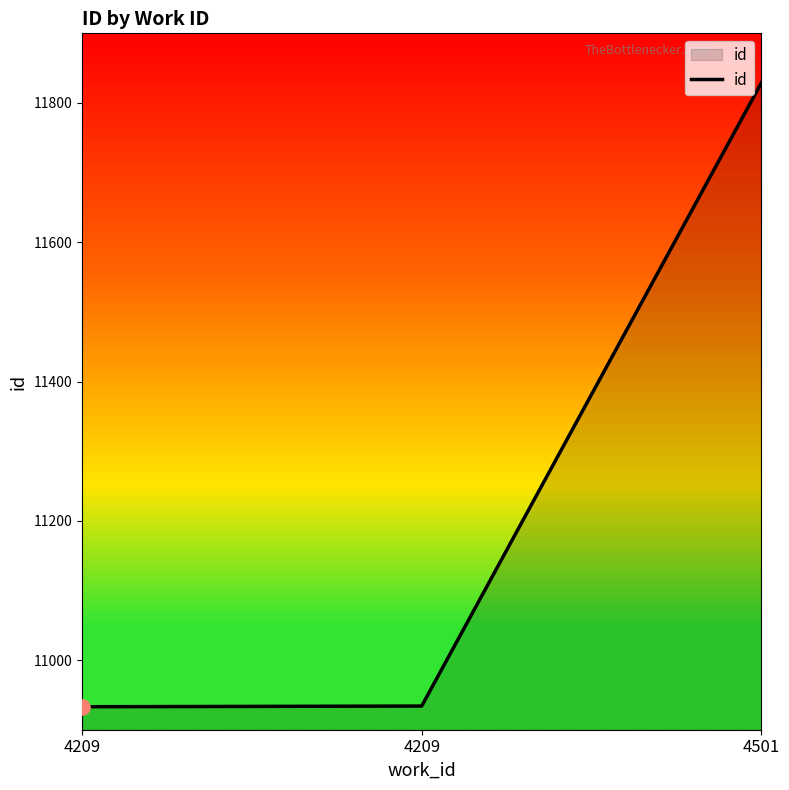

Count the number of categories in the chart.

3